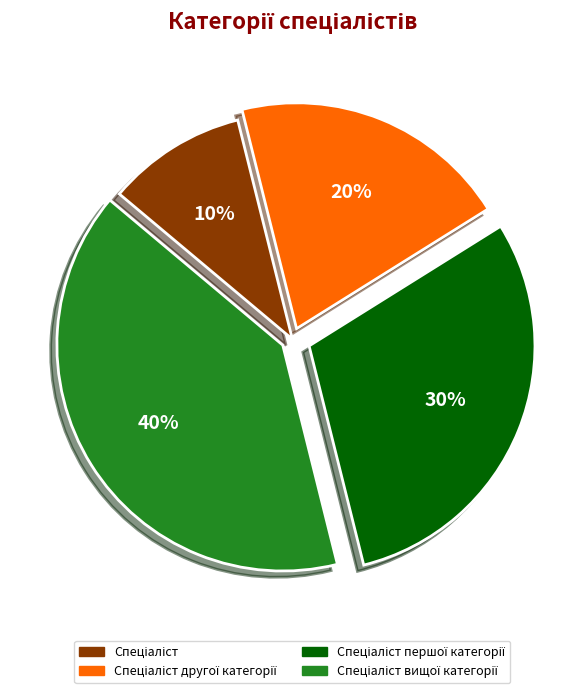

Is there a majority slice in this chart?

No